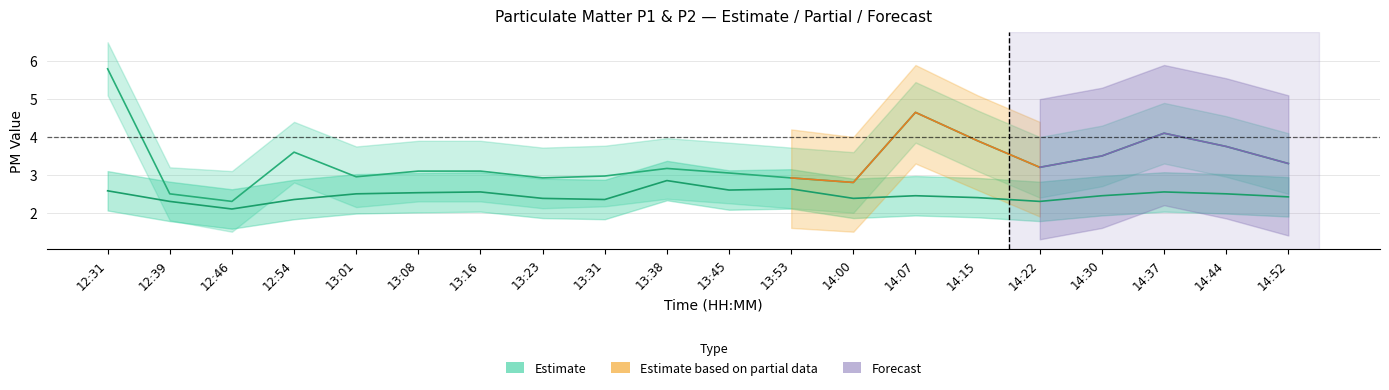

Reading left to right, what are all the values shown in this chart?

P1: 5.8	2.5	2.3	3.6	3.0	3.1	3.1	2.9	3.0	3.2	3.0	2.9	2.8	4.7	3.9	3.2	3.5	4.1	3.8	3.3
P1_upper: 6.5	3.2	3.1	4.4	3.8	3.9	3.9	3.7	3.8	4.0	3.9	3.7	3.6	5.5	4.7	4.0	4.3	4.9	4.5	4.1
P1_lower: 5.1	1.8	1.5	2.8	2.1	2.3	2.3	2.1	2.2	2.4	2.2	2.1	2.0	3.9	3.1	2.4	2.7	3.3	3.0	2.5
P2: 2.6	2.3	2.1	2.4	2.5	2.5	2.5	2.4	2.4	2.9	2.6	2.6	2.4	2.5	2.4	2.3	2.5	2.5	2.5	2.4
P2_upper: 3.1	2.8	2.6	2.9	3.0	3.0	3.1	2.9	2.9	3.4	3.1	3.1	2.9	3.0	2.9	2.8	3.0	3.1	3.0	2.9
P2_lower: 2.1	1.8	1.6	1.8	2.0	2.0	2.0	1.9	1.8	2.3	2.1	2.1	1.9	1.9	1.9	1.8	1.9	2.0	2.0	1.9